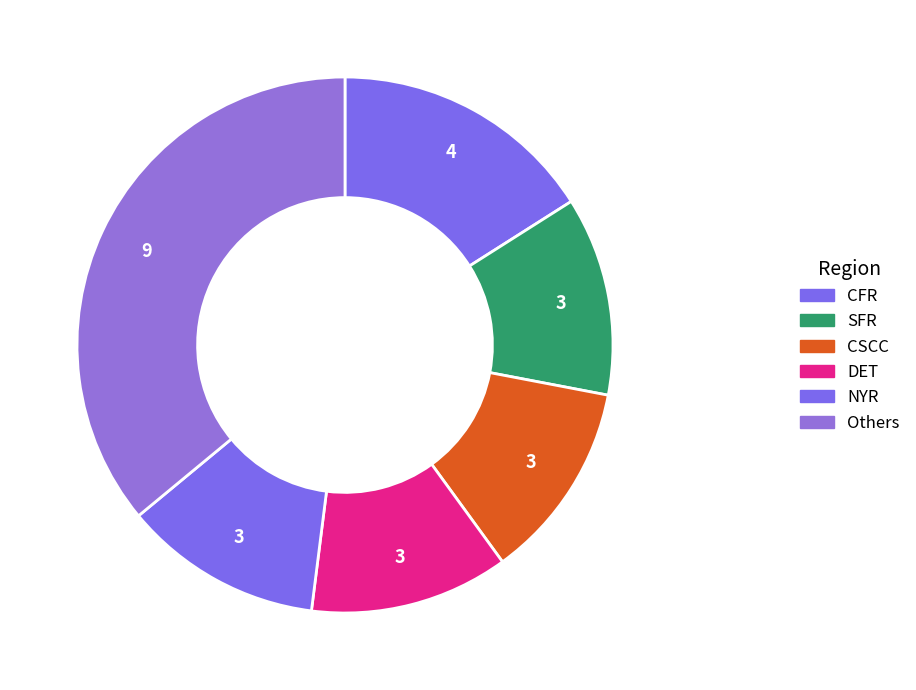

Count the number of slices in the pie.

6